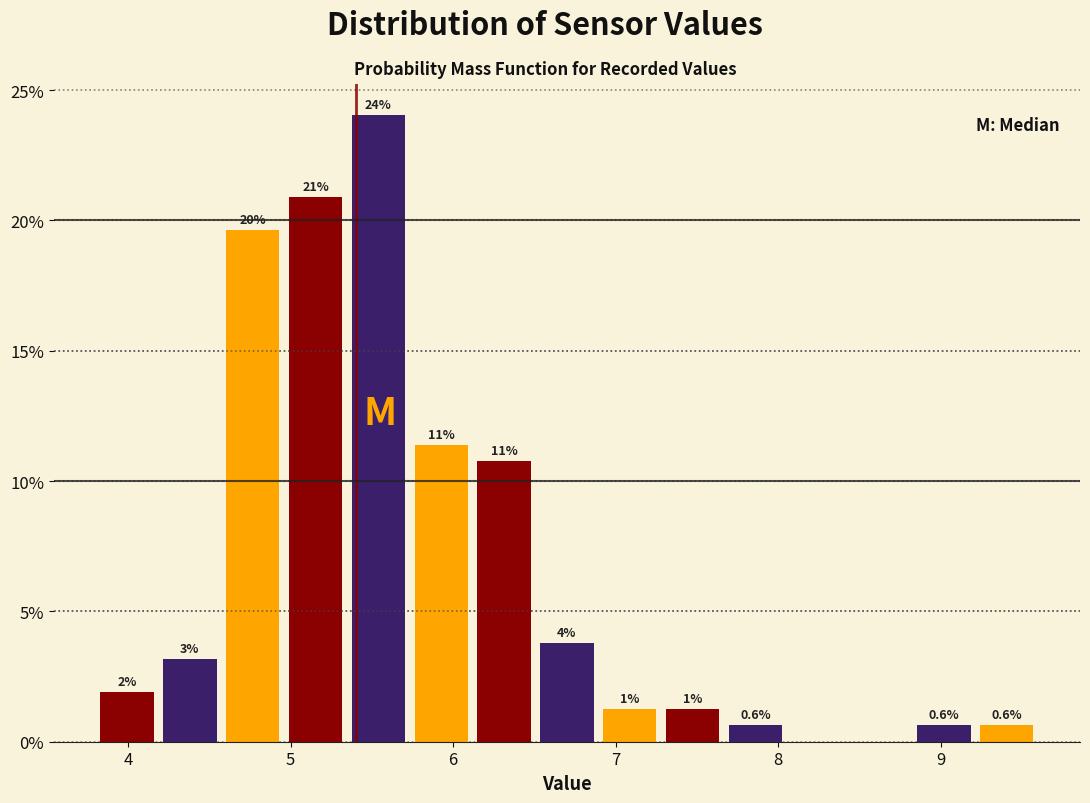

Around what value on the x-axis is the tallest bar? Give the approximate position of its centre, as read against the axis.

5.5